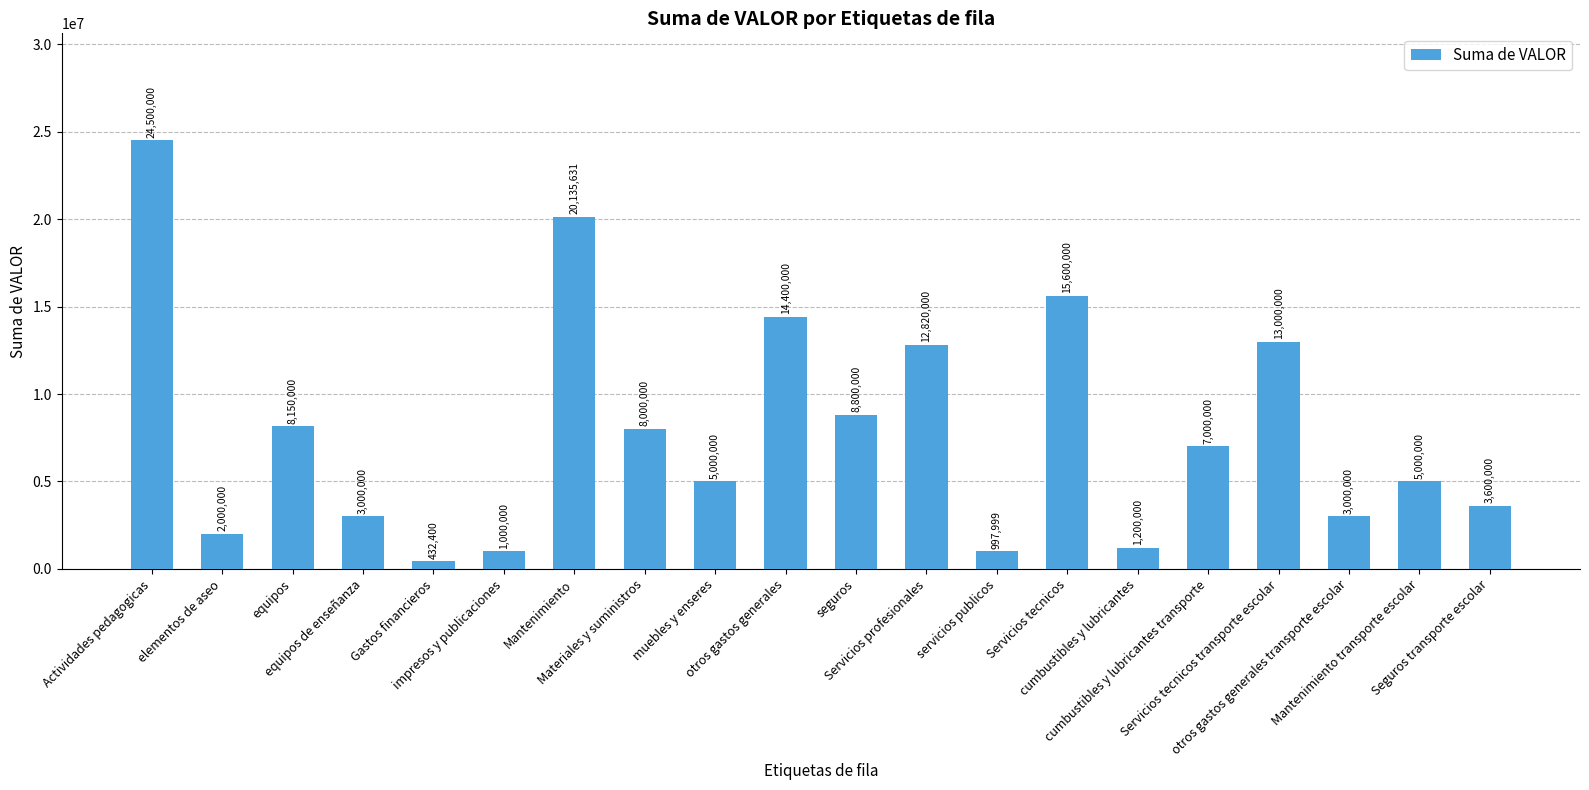

What is the sum of all values?

157636029.9